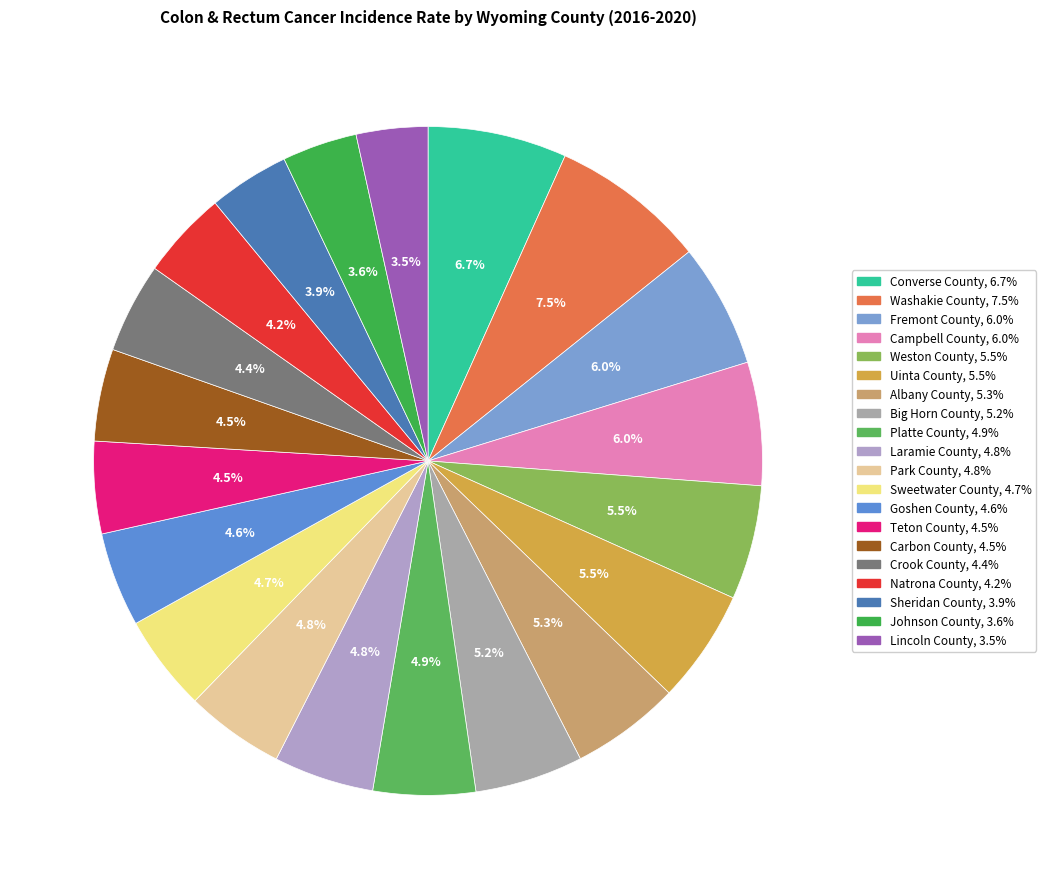

How many segments does this pie chart have?

20